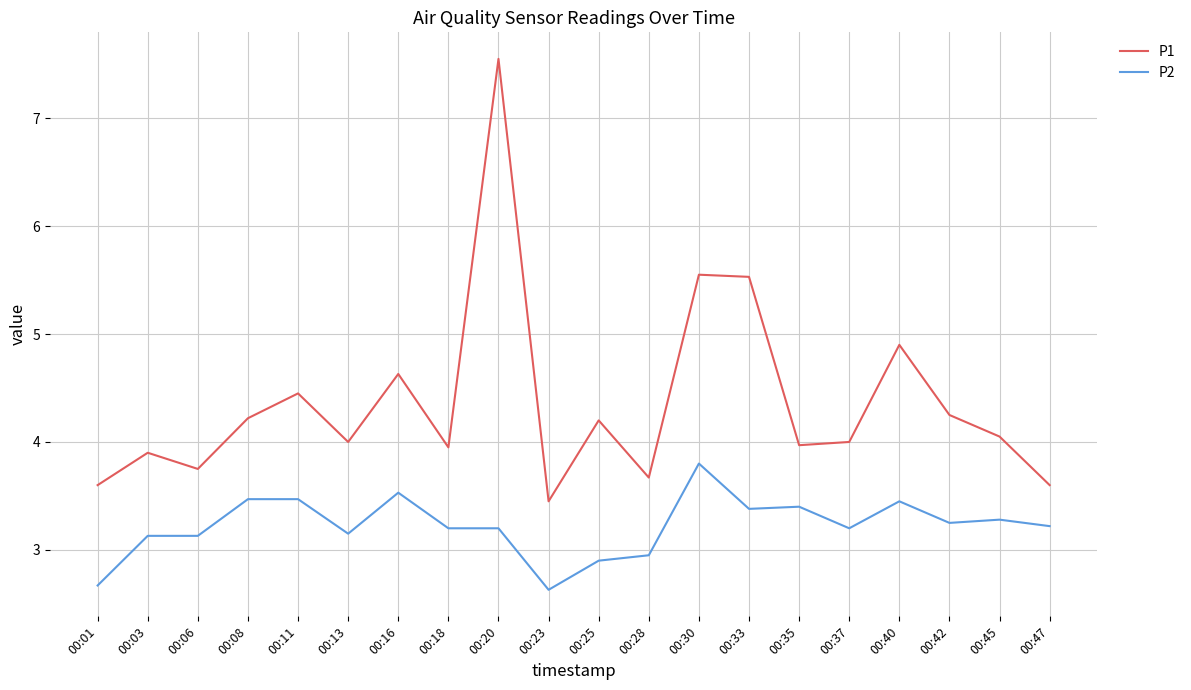

Which series changed the most between 00:03 and 00:30?

P1